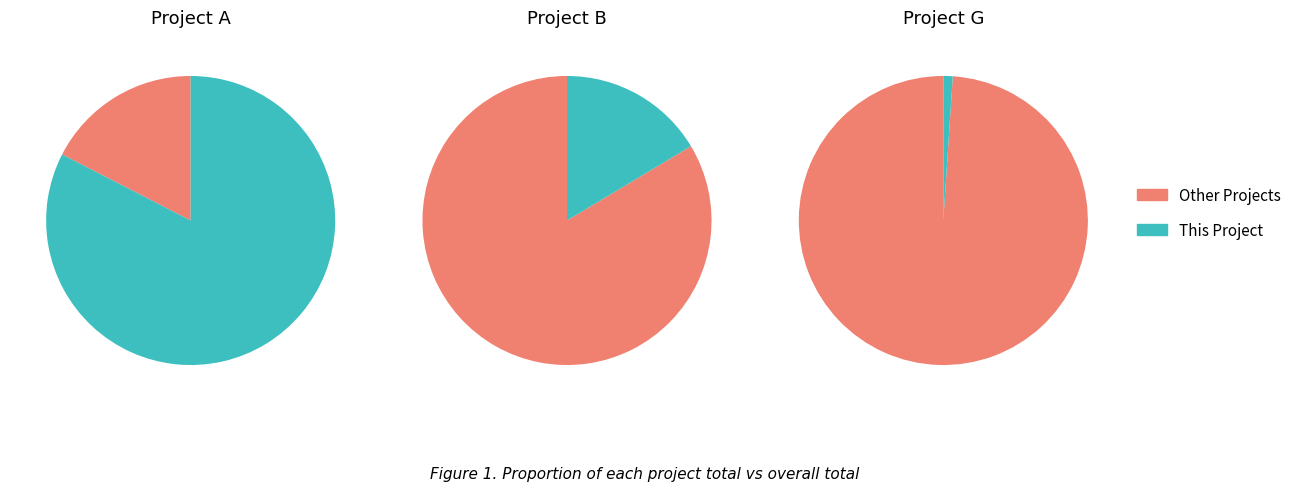

What is the change in value from Project A to Project B?

-4435